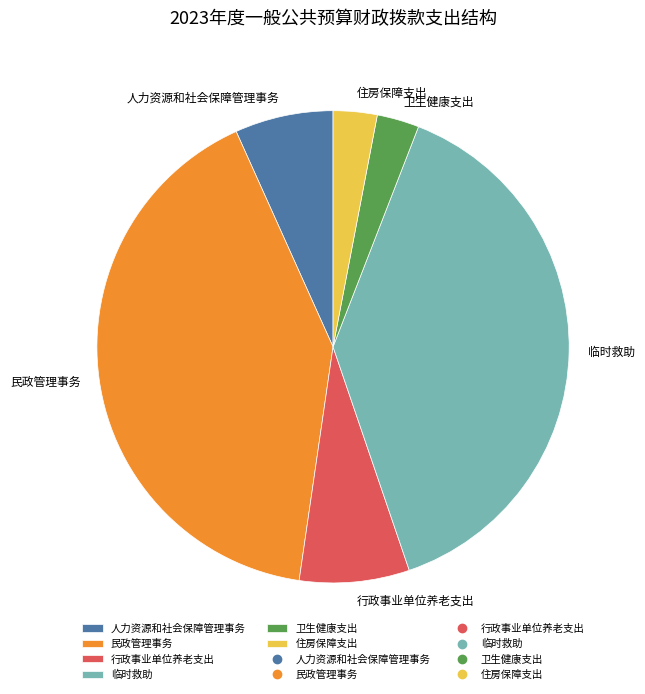

Does any single category account for the majority?

No